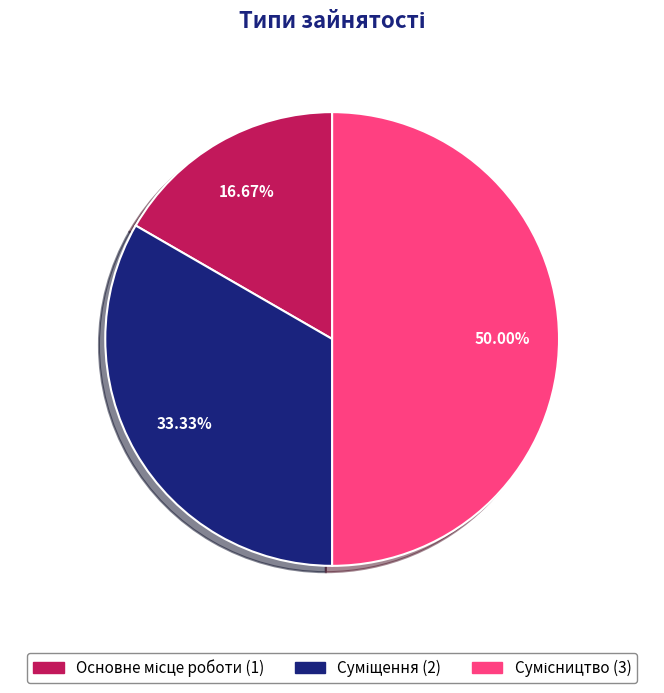

Which category has the biggest portion of the pie?

Сумісництво